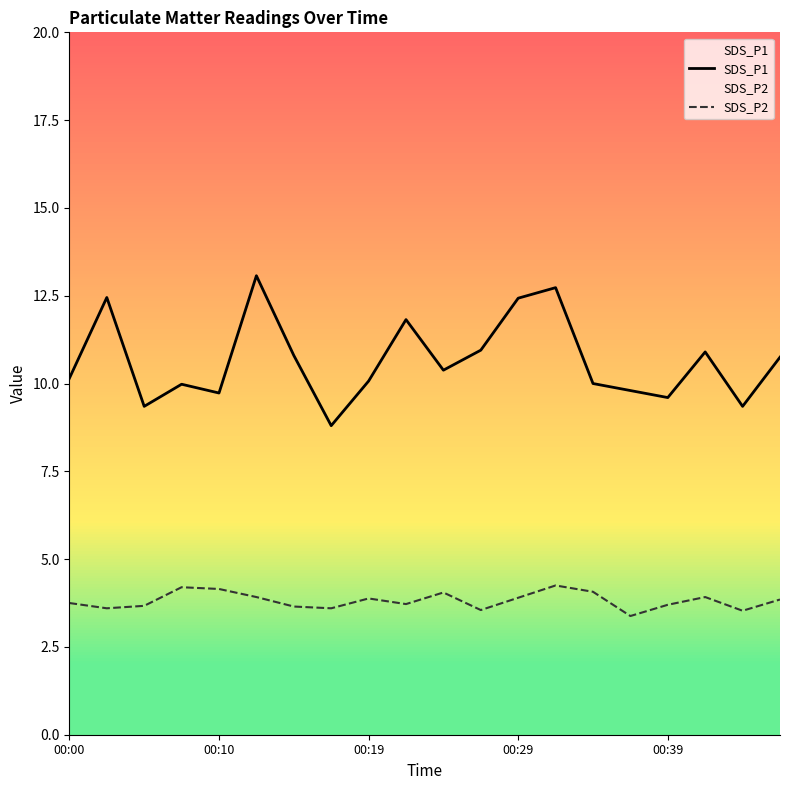

What is the maximum value for SDS_P1?

13.1